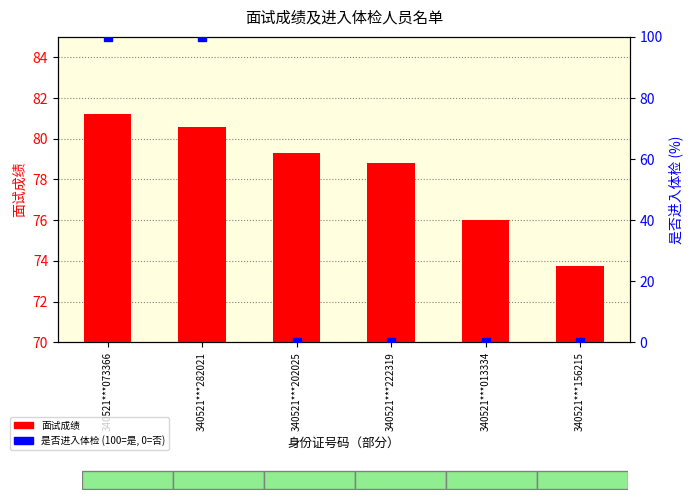

At which category is the sum across all series the highest?

340521***073366